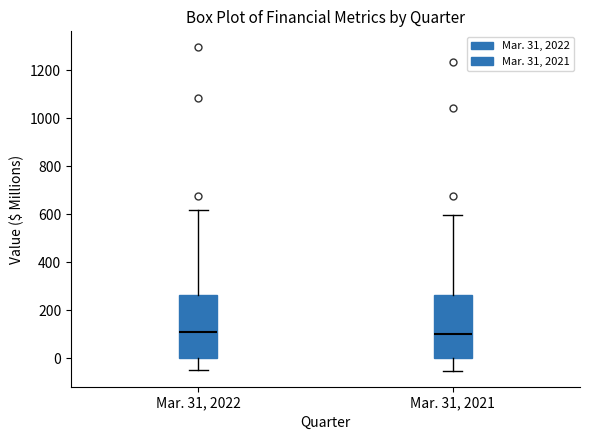

Reading left to right, transcribe this box plot: for each box, give where its median line is, the range the box spans, and where its two whiskers end, as read against the y-axis. The values are not printed on the chart, so give them approximately, as read against the axis.

Mar. 31, 2022: median 120, box 0 to 260, whiskers -40 to 620
Mar. 31, 2021: median 100, box 0 to 260, whiskers -60 to 600